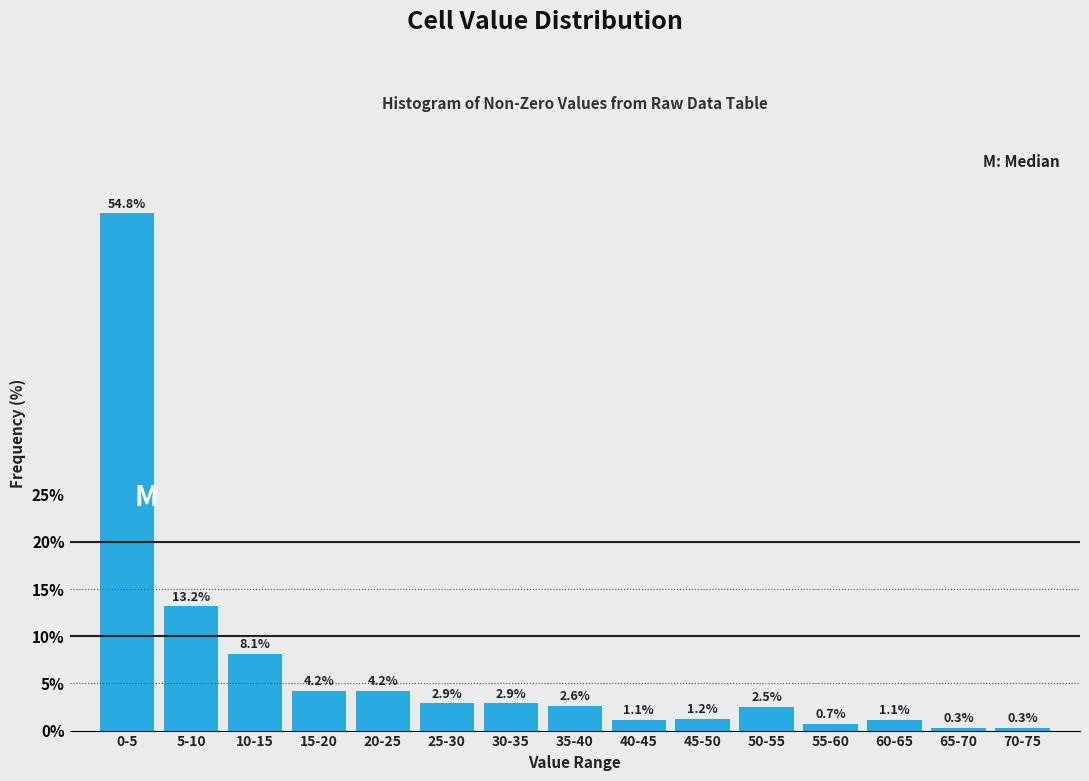

Reading left to right, list all the values displayed in this chart.

54.8	13.2	8.1	4.2	4.2	2.9	2.9	2.6	1.1	1.2	2.5	0.7	1.1	0.3	0.3